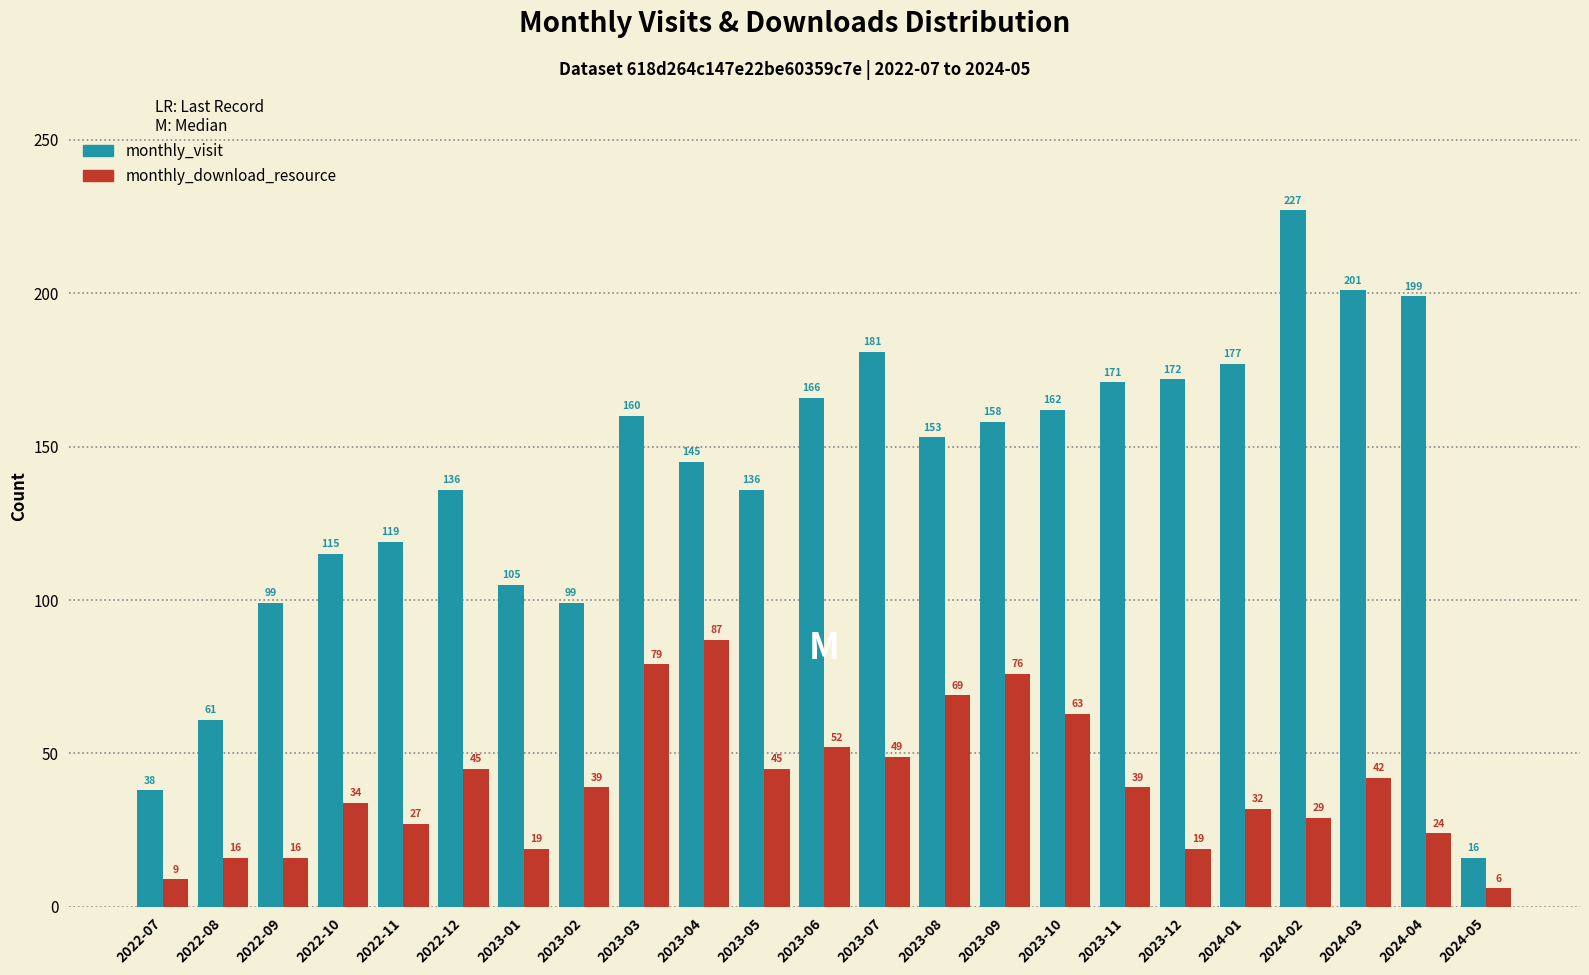

Reading left to right, list all the values displayed in this chart.

monthly_visit: 38	61	99	115	119	136	105	99	160	145	136	166	181	153	158	162	171	172	177	227	201	199	16
monthly_download_resource: 9	16	16	34	27	45	19	39	79	87	45	52	49	69	76	63	39	19	32	29	42	24	6